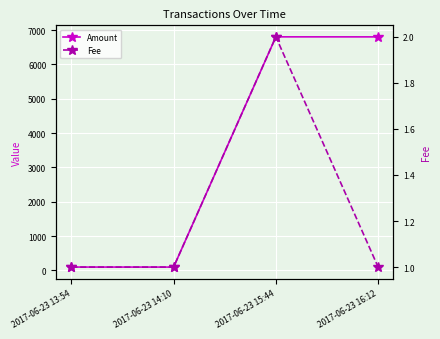

Rank the categories by Amount value from highest to lowest.

2017-06-23 15:44, 2017-06-23 16:12, 2017-06-23 13:54, 2017-06-23 14:10